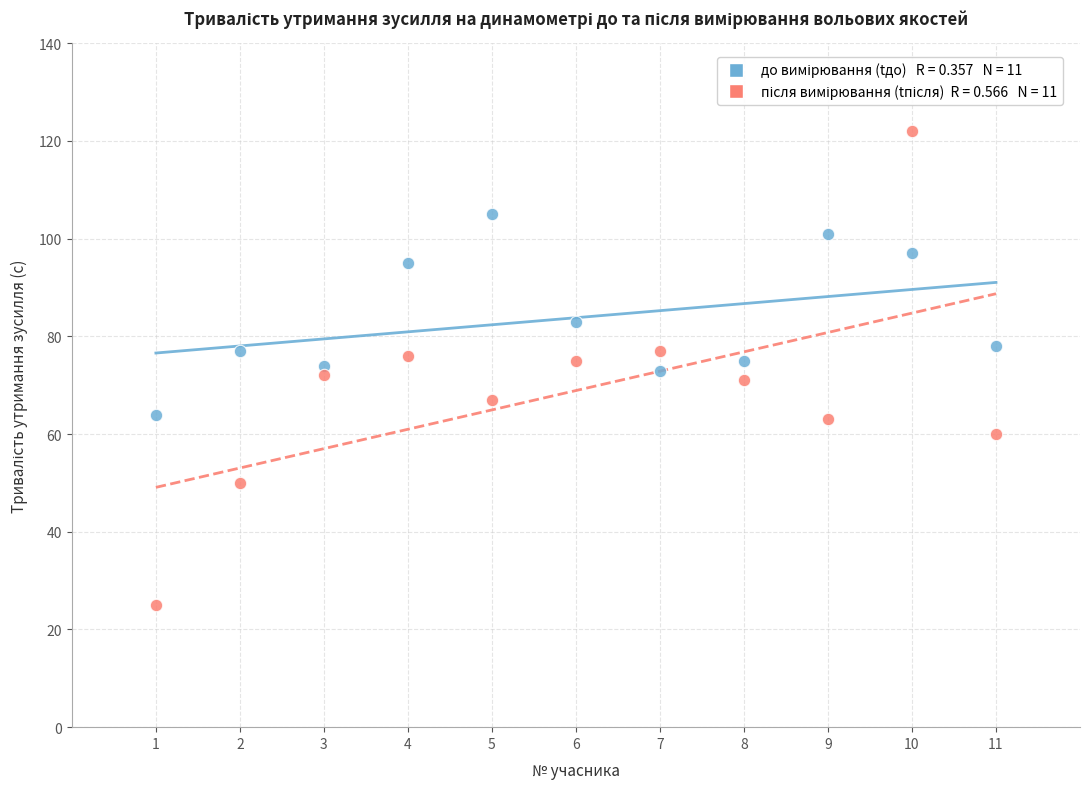

Across all data points, what is the range of X values (max minus min)?

10